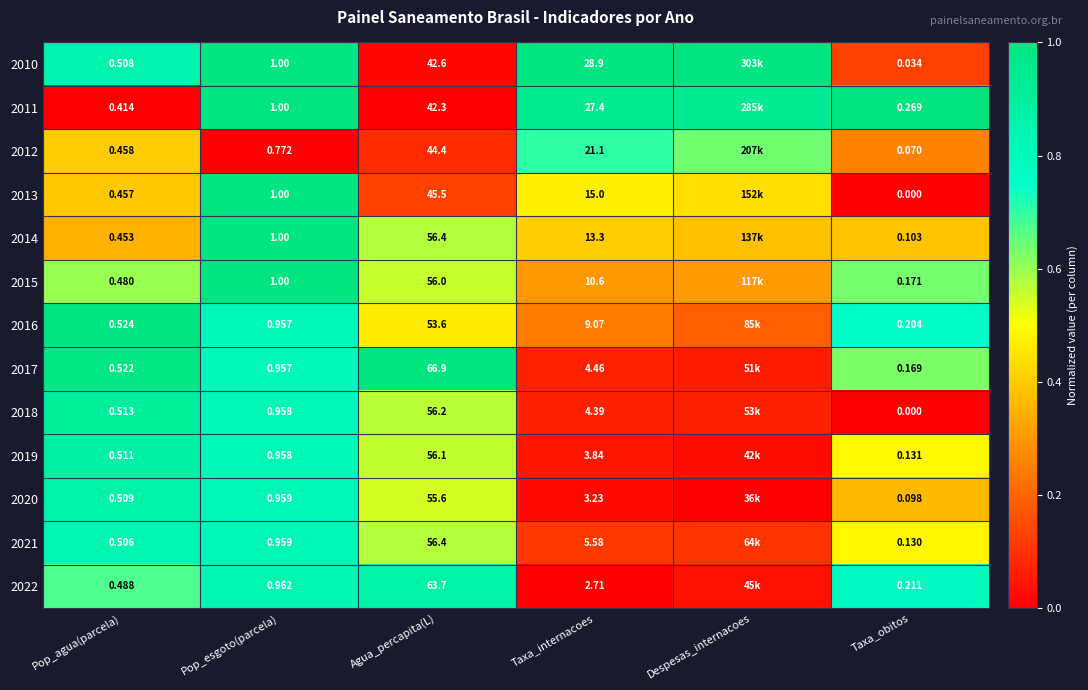

Which has a higher value, Pop_agua(parcela) or Taxa_internacoes?

Taxa_internacoes